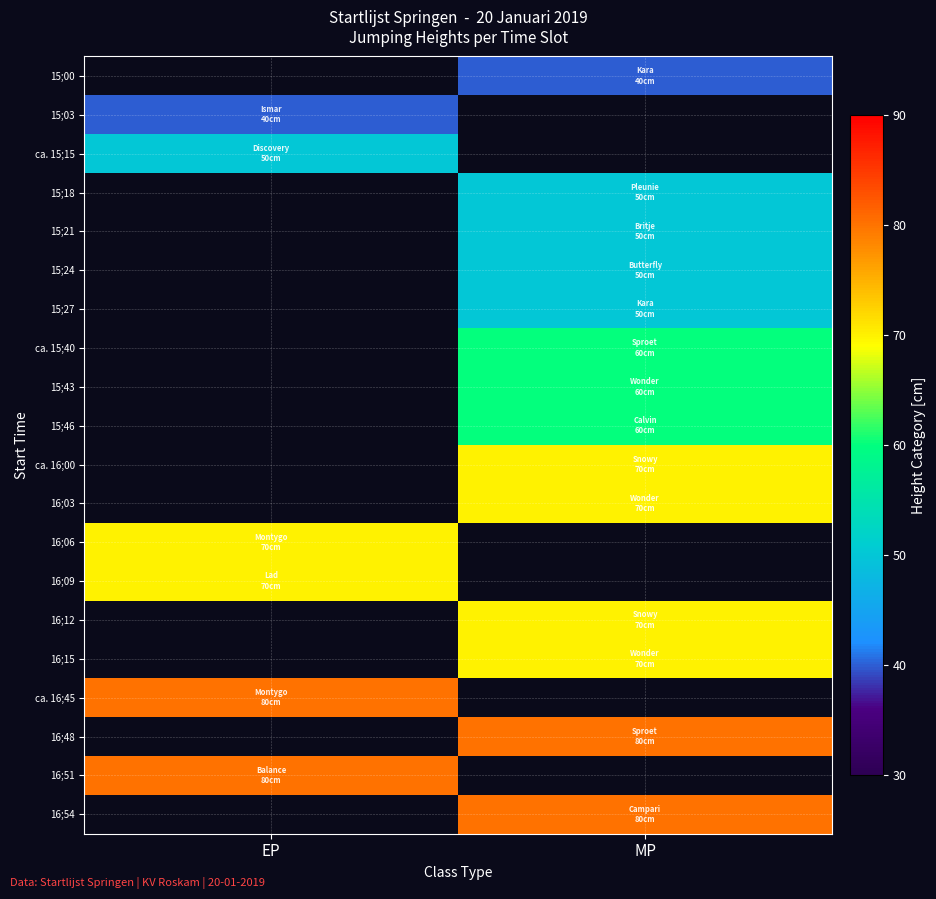

What is the maximum value shown in the chart?

80.0